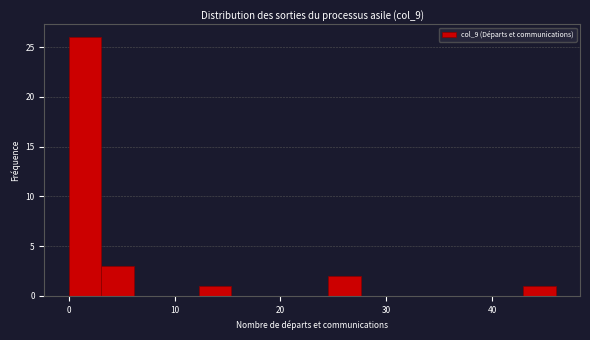

Read against the x-axis, roughly where is the centre of the tallest bar?

2